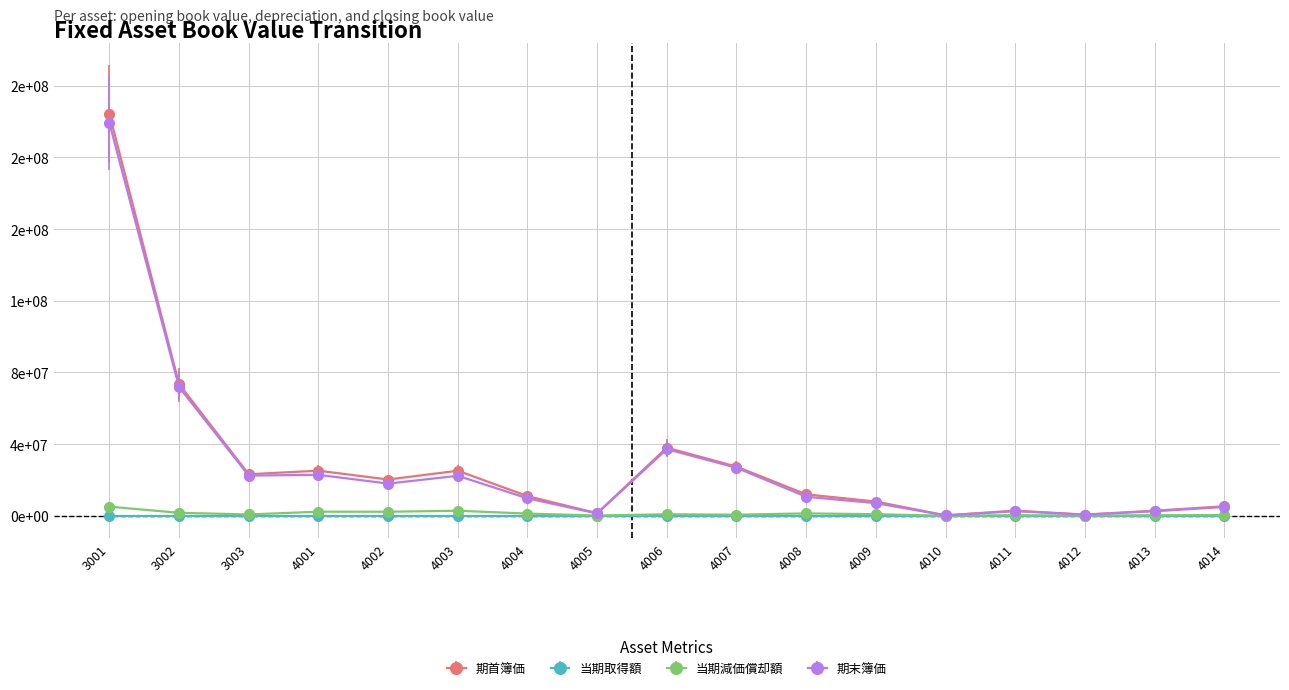

What are all the series names shown in the legend?

期首簿価, 当期取得額, 当期減価償却額, 期末簿価